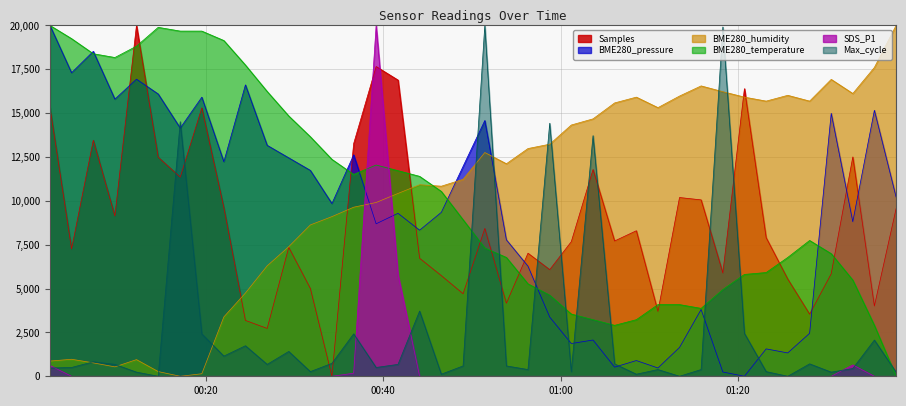

How many data points in BME280_temperature are above 8924?

20